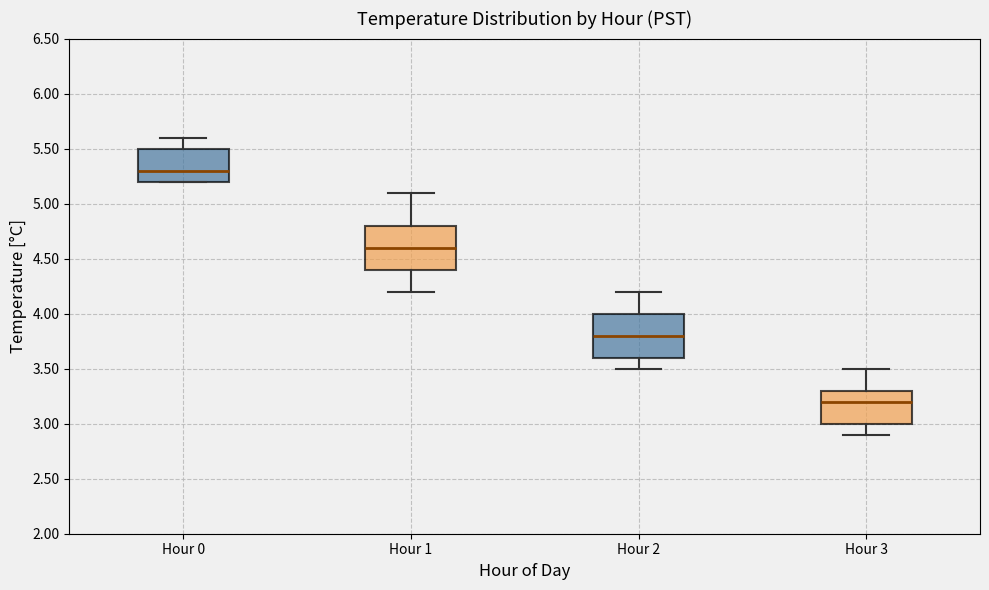

Reading left to right, transcribe this box plot: for each box, give where its median line is, the range the box spans, and where its two whiskers end, as read against the y-axis. The values are not printed on the chart, so give them approximately, as read against the axis.

Hour 0: median 5.3, box 5.2 to 5.5, whiskers 5.2 to 5.6
Hour 1: median 4.6, box 4.4 to 4.8, whiskers 4.2 to 5.1
Hour 2: median 3.8, box 3.6 to 4.0, whiskers 3.5 to 4.2
Hour 3: median 3.2, box 3.0 to 3.3, whiskers 2.9 to 3.5